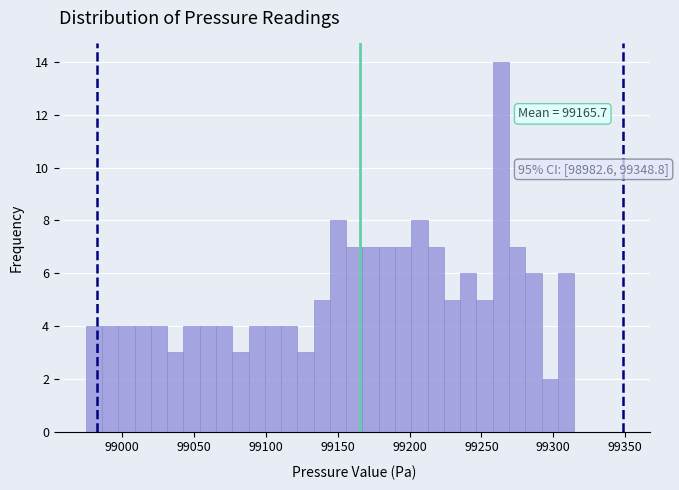

Read against the x-axis, roughly where is the centre of the tallest bar?

99265